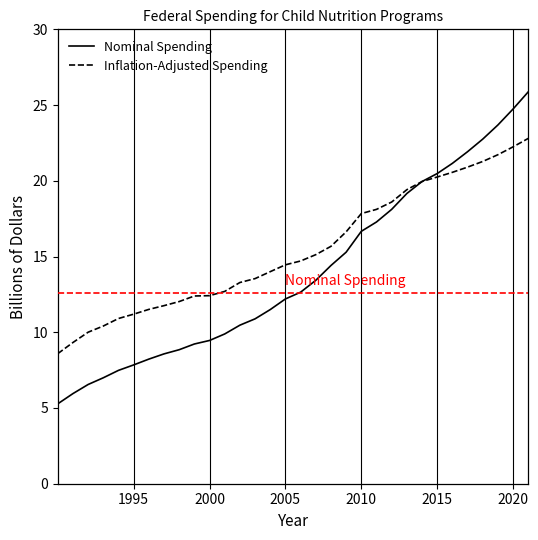

What is the sum of all Inflation-Adjusted Spending values?

494.3